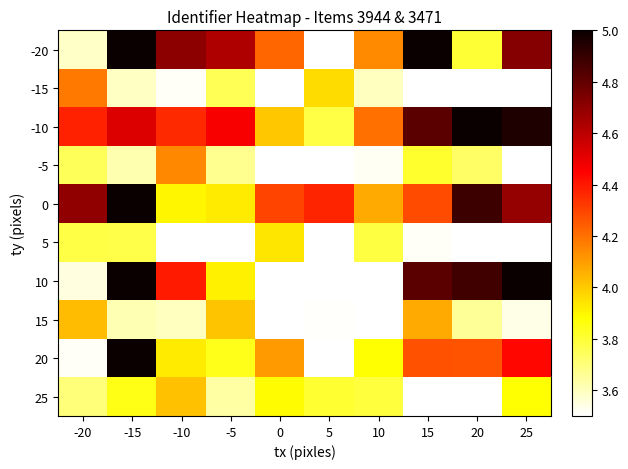

At which category is the sum across all series the highest?

-15